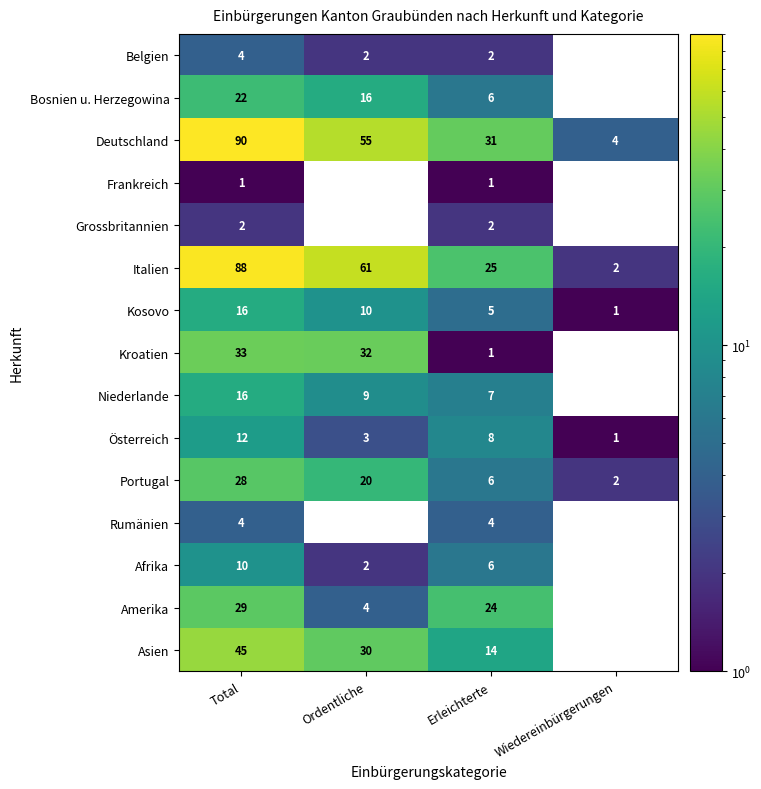

Count the number of categories in the chart.

4